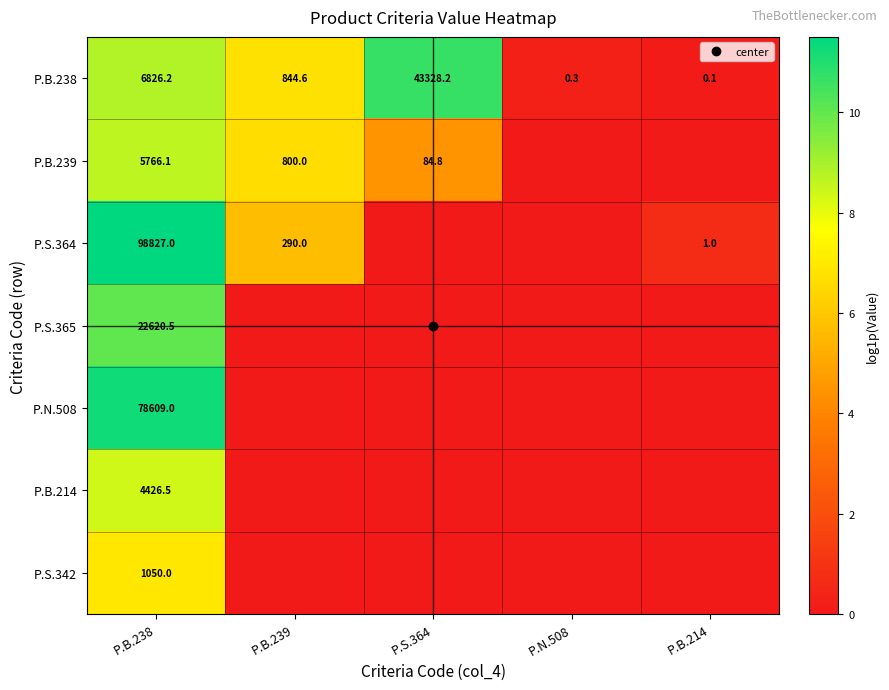

Is it true that P.S.364 equals 0.0 at P.S.364?

True